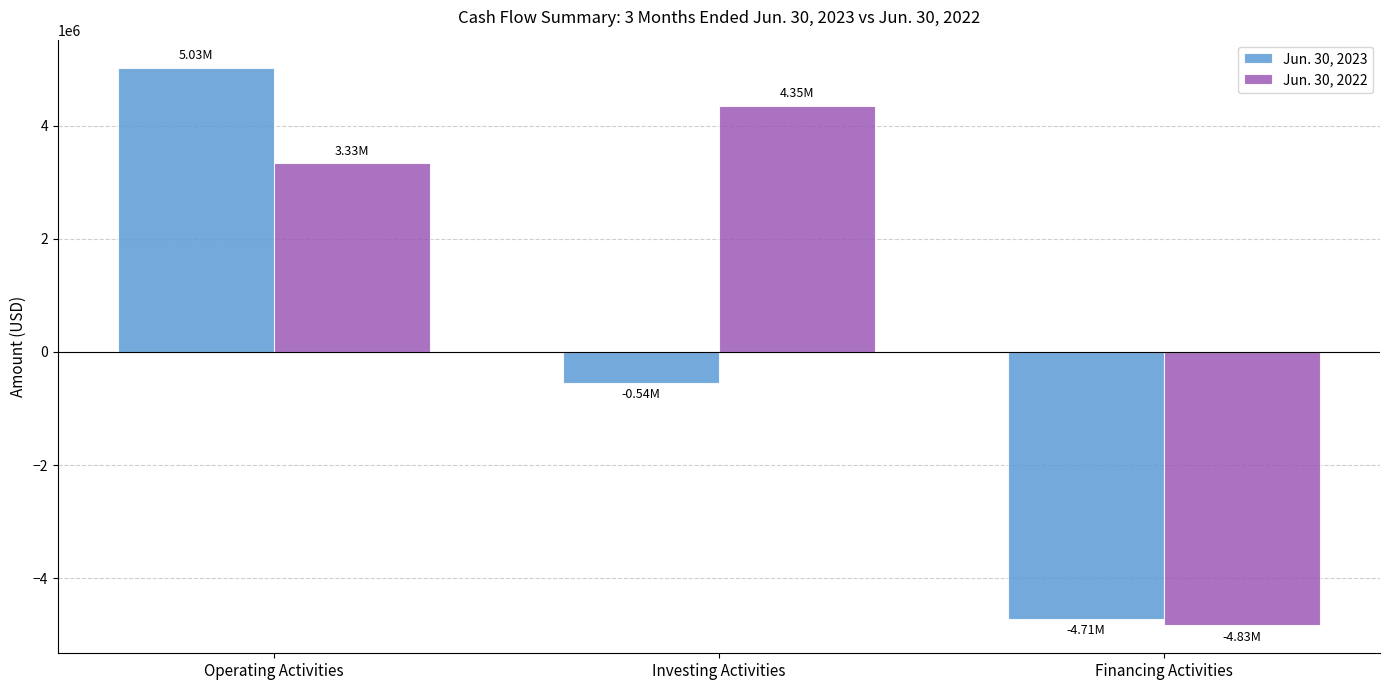

How many negative values does the Jun. 30, 2023 series have?

2